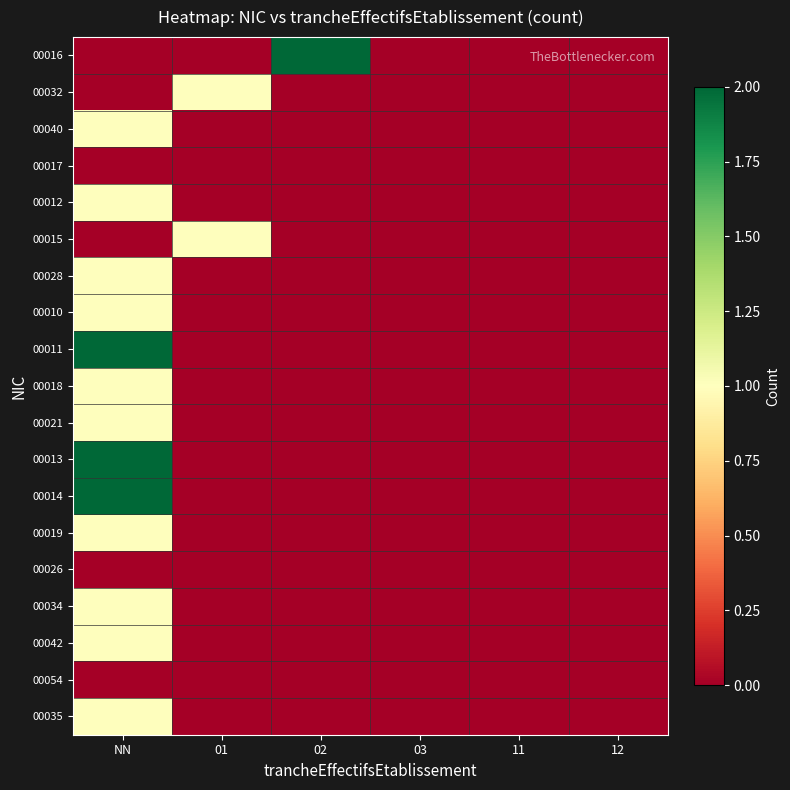

What is the spread (max minus min) of values at NN?

2